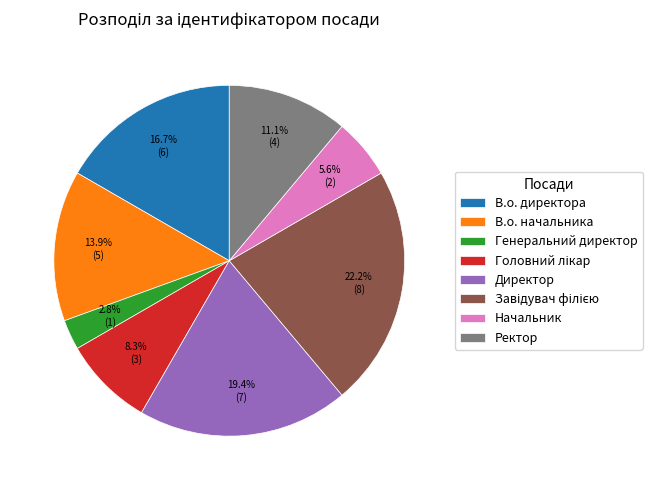

To the nearest percent, what is the average slice percentage?

12%